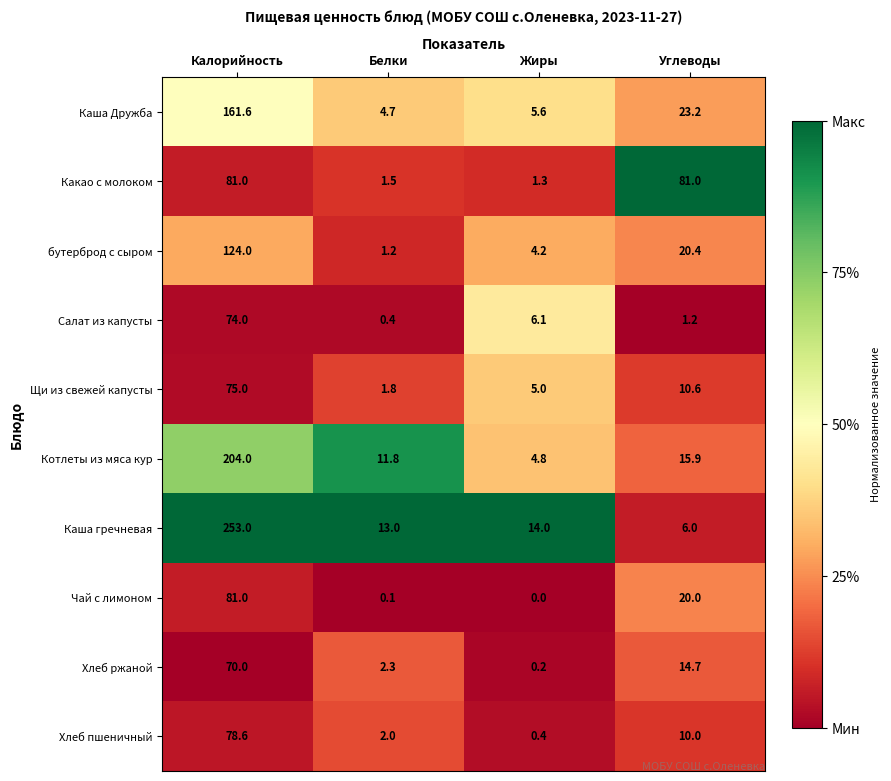

What is the maximum value shown in the chart?

253.0